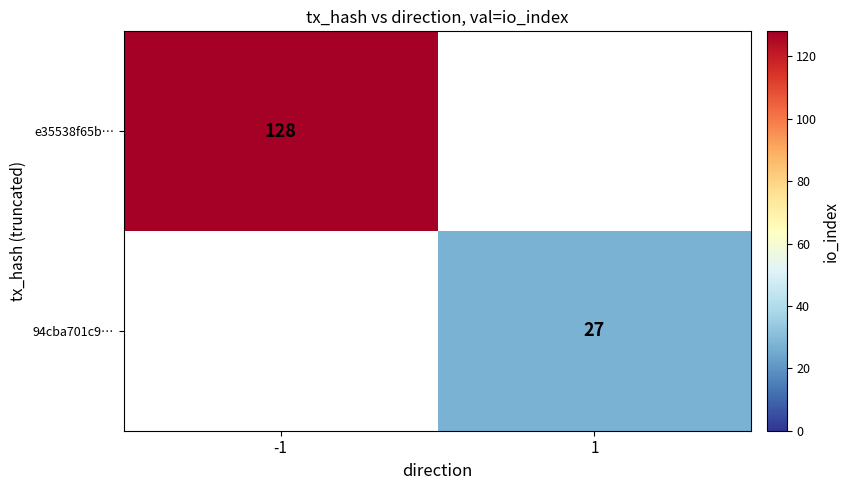

What is the maximum value shown in the chart?

128.0